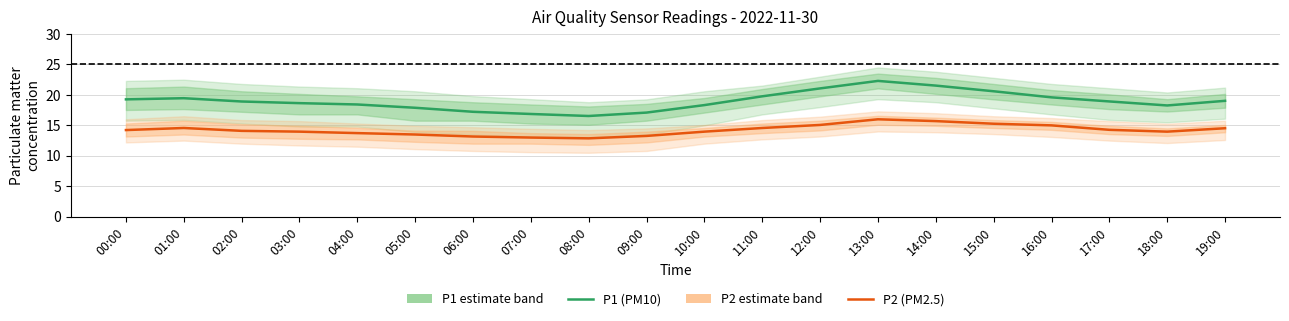

True or false: P2 (PM2.5) has a value of 25.8 at 16:00.

False